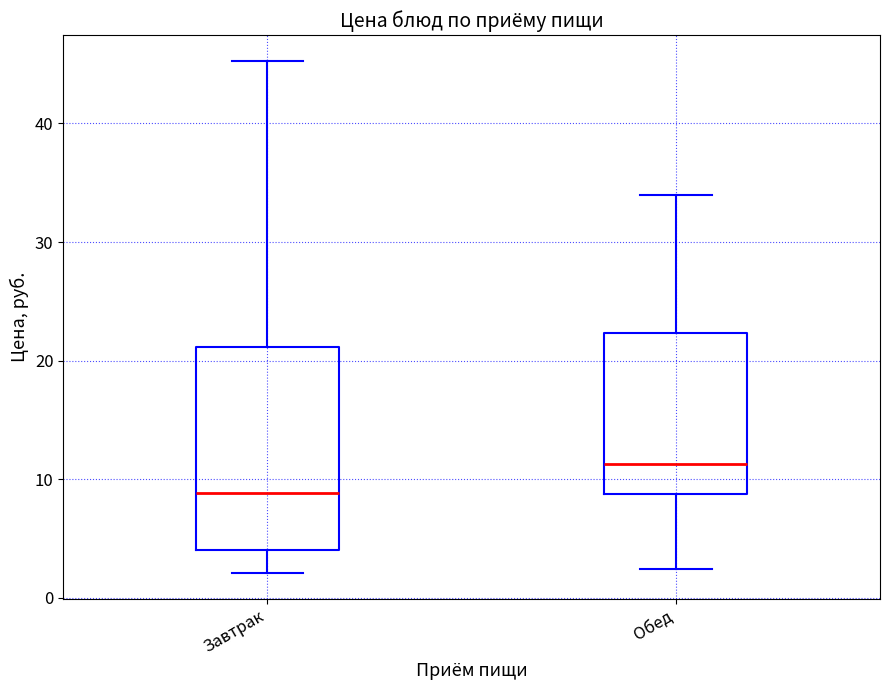

Which box is the tallest, from its lower edge to its upper edge?

Завтрак